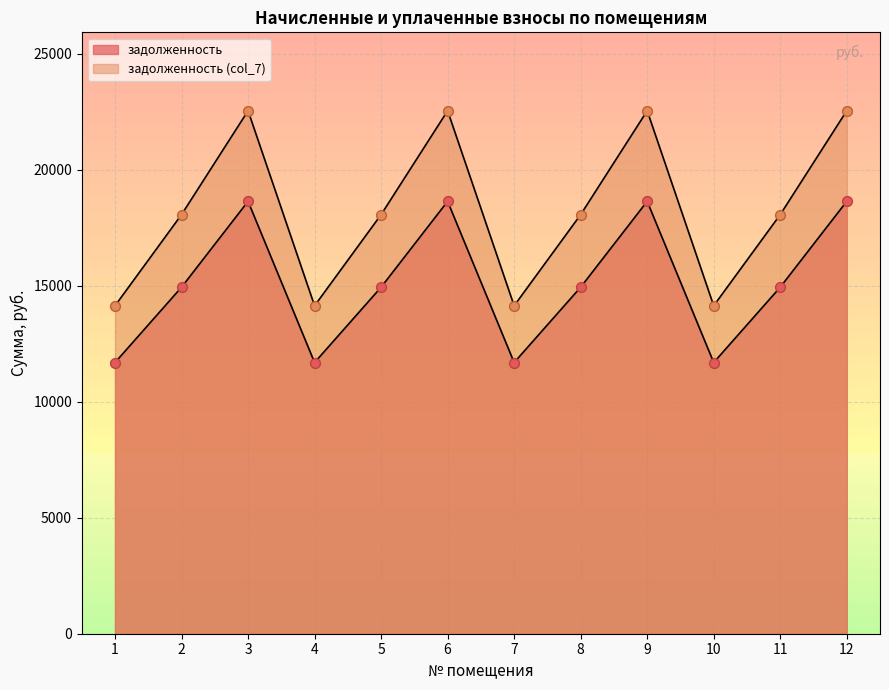

Which series has the largest Y range (max minus min)?

задолженность (col_7)